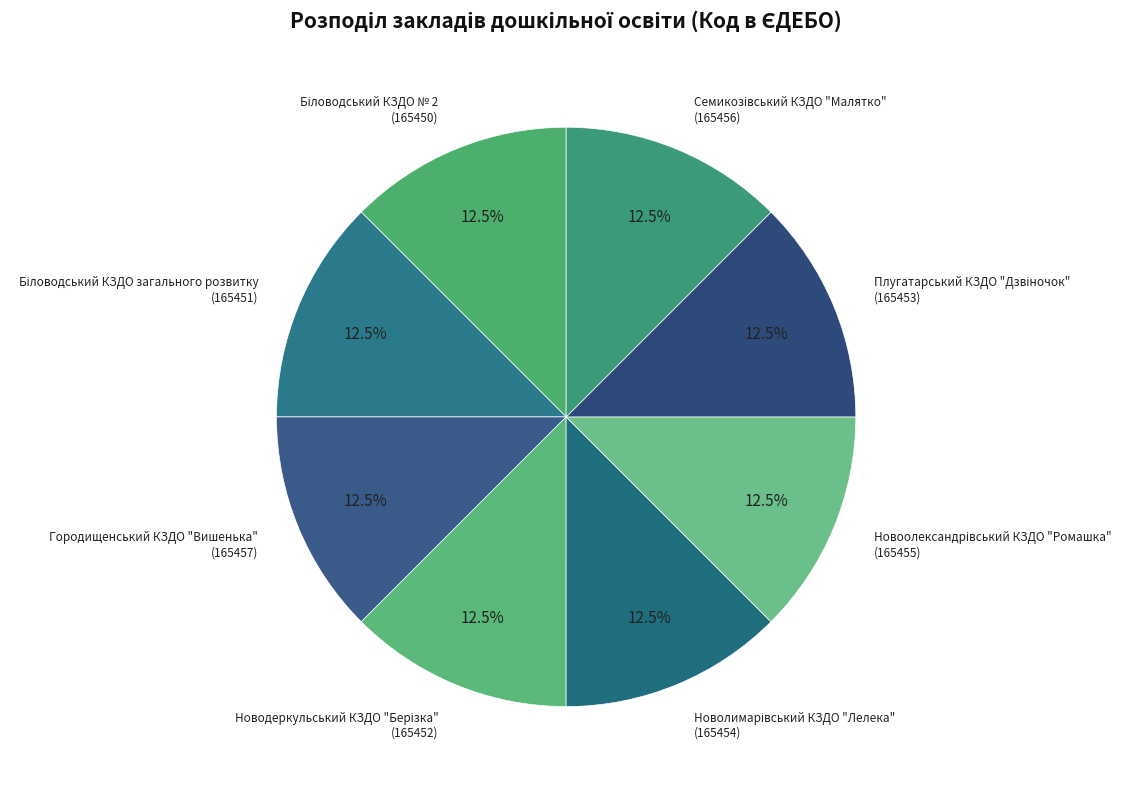

What is the smallest slice in the pie chart?

Біловодський КЗДО № 2